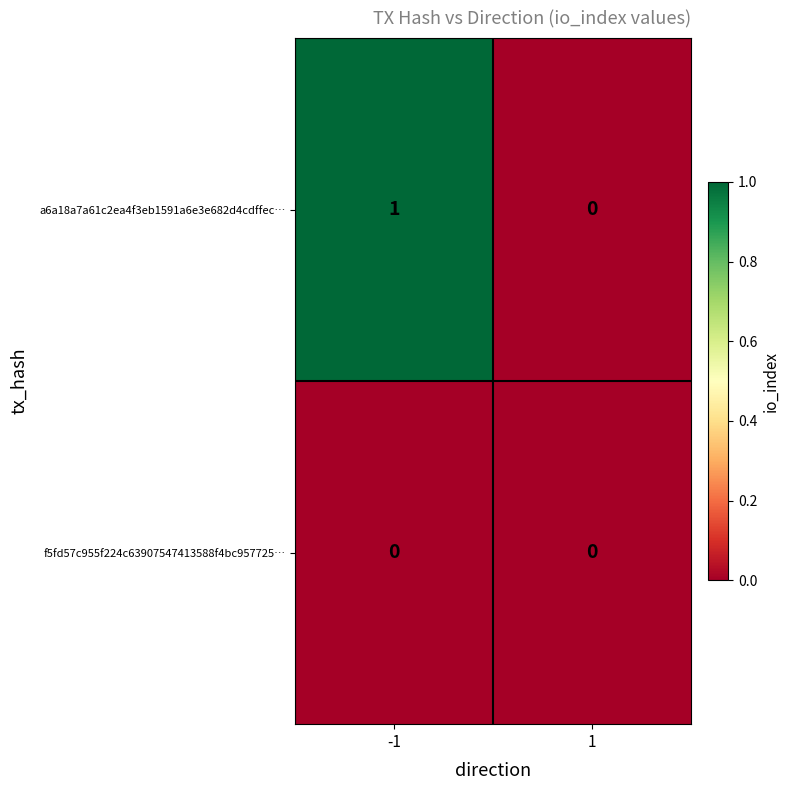

Which series has the largest total across all categories?

a6a18a7a61c2ea4f3eb1591a6e3e682d4cdffec…